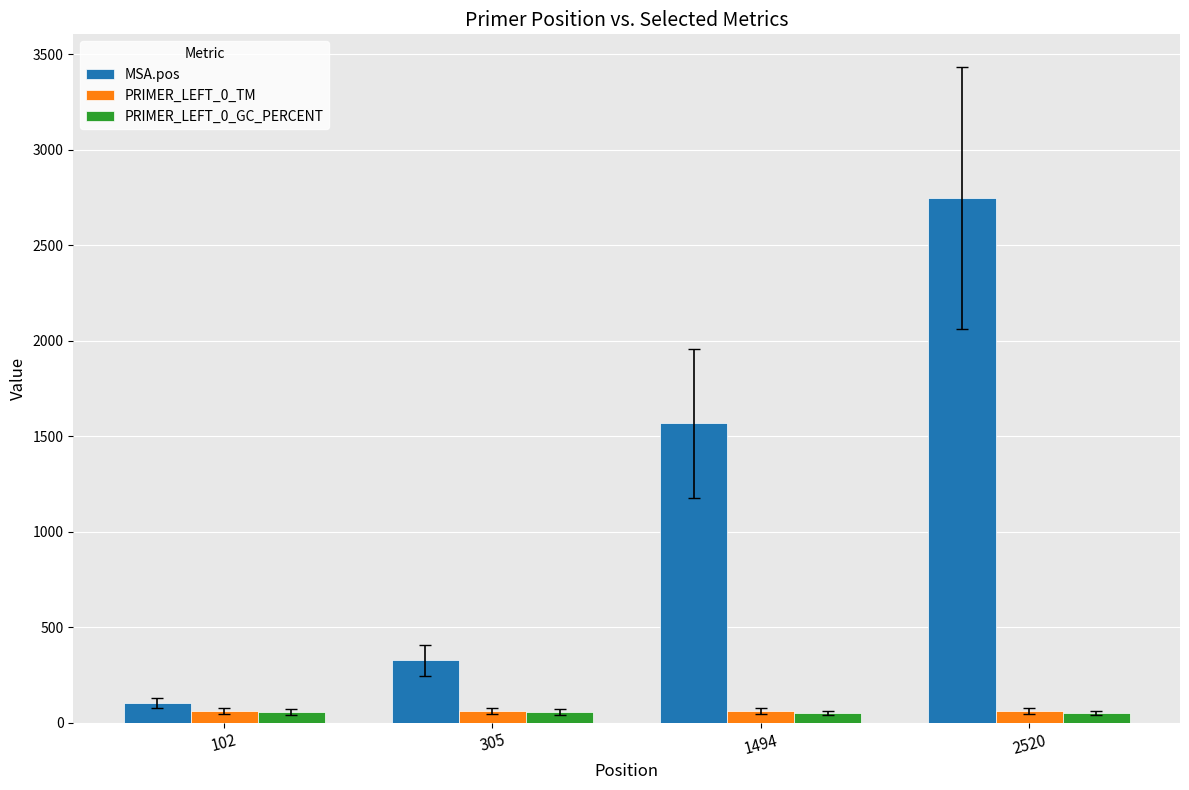

What is the maximum value for PRIMER_LEFT_0_TM?

60.1